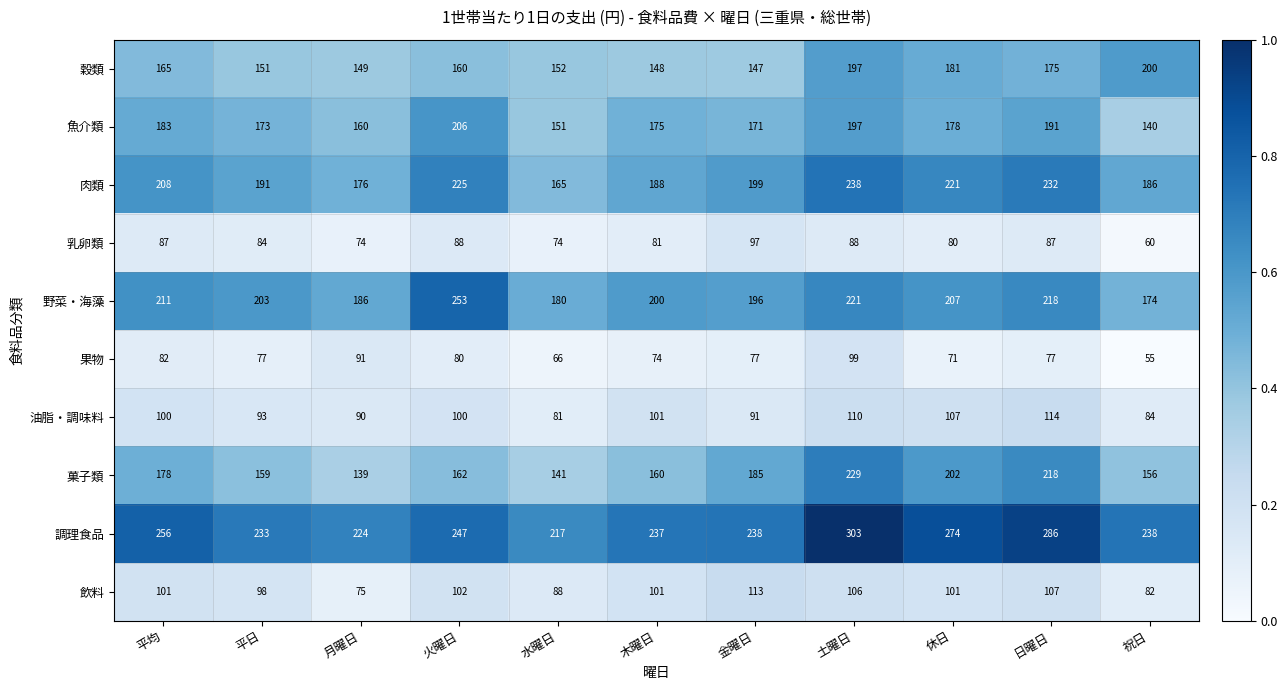

What is the difference between the second highest and second lowest values in the 魚介類 series?

46